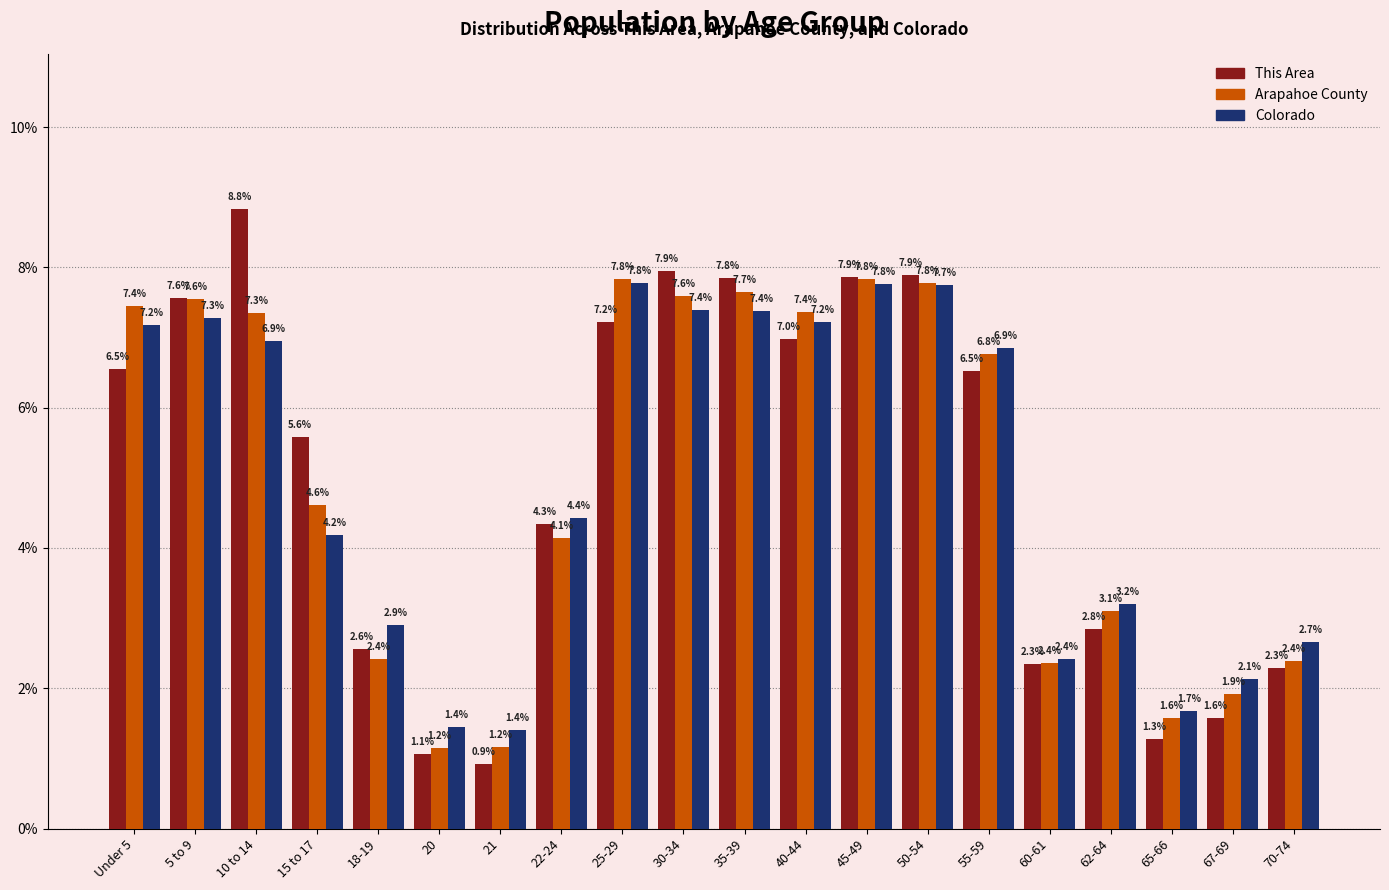

Reading left to right, list all the values displayed in this chart.

This Area: 6.5	7.6	8.8	5.6	2.6	1.1	0.9	4.3	7.2	7.9	7.8	7.0	7.9	7.9	6.5	2.3	2.8	1.3	1.6	2.3
Arapahoe County: 7.4	7.6	7.3	4.6	2.4	1.2	1.2	4.1	7.8	7.6	7.7	7.4	7.8	7.8	6.8	2.4	3.1	1.6	1.9	2.4
Colorado: 7.2	7.3	6.9	4.2	2.9	1.4	1.4	4.4	7.8	7.4	7.4	7.2	7.8	7.7	6.9	2.4	3.2	1.7	2.1	2.7